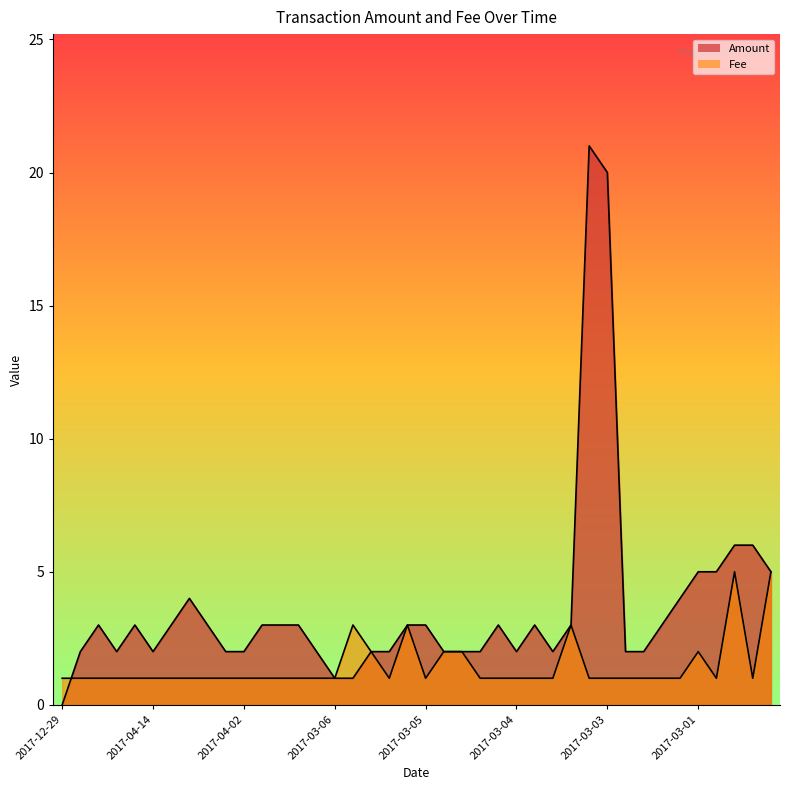

True or false: Amount and Fee cross at least once.

True